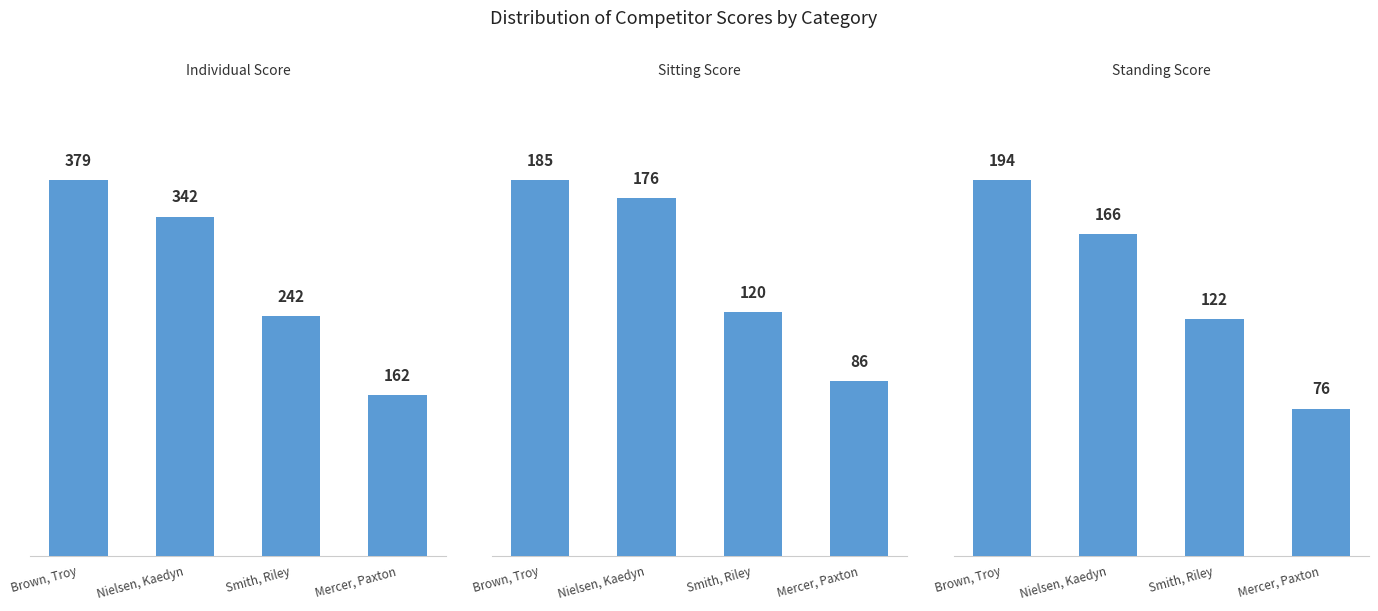

What is the value of the Individual Score bar at the 2nd from the left?

342